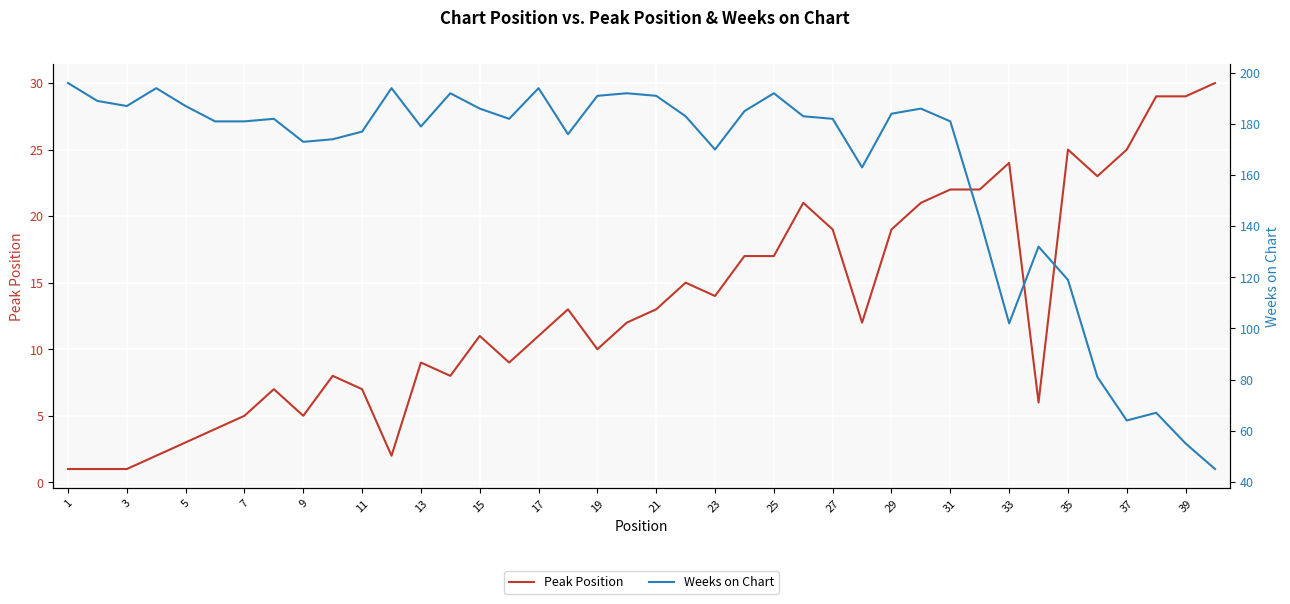

True or false: Weeks on Chart and Peak Position intersect in this chart.

False